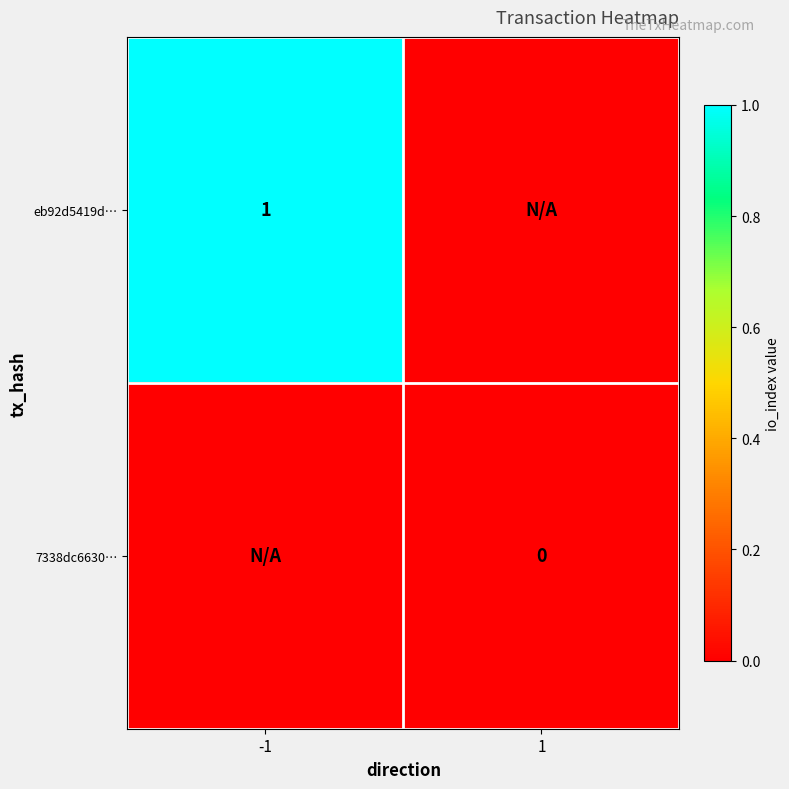

The value of eb92d5419d… at -1 is 1. True or false?

True